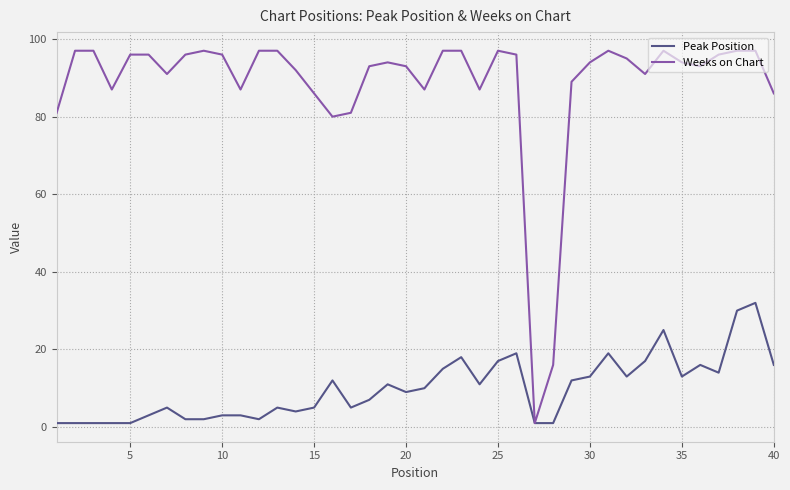

Which series has the largest total across all categories?

Weeks on Chart